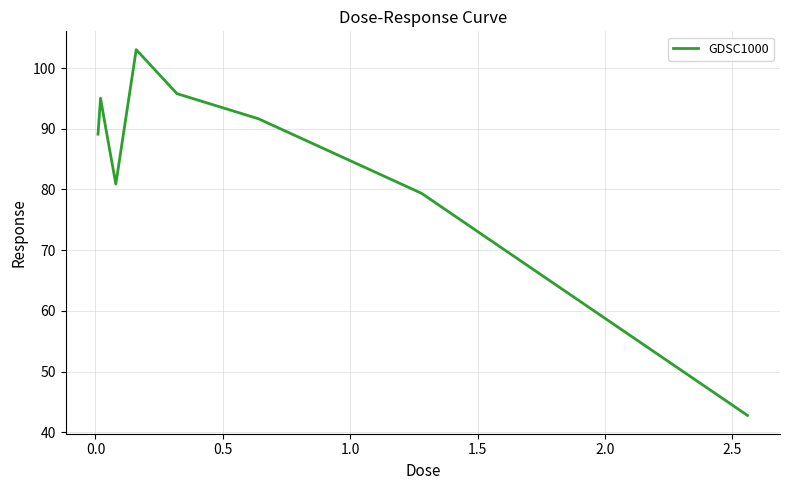

What is the minimum value shown in the chart?

42.8